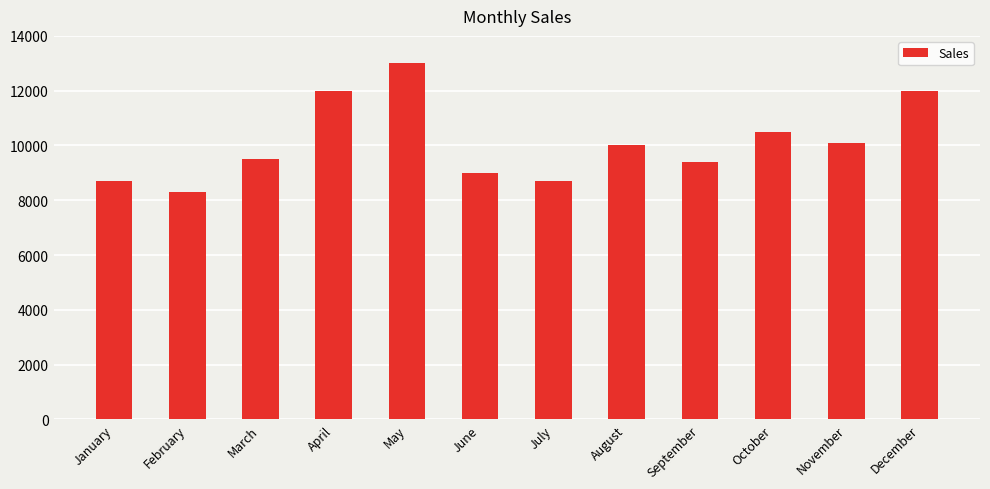

Count the number of categories in the chart.

12